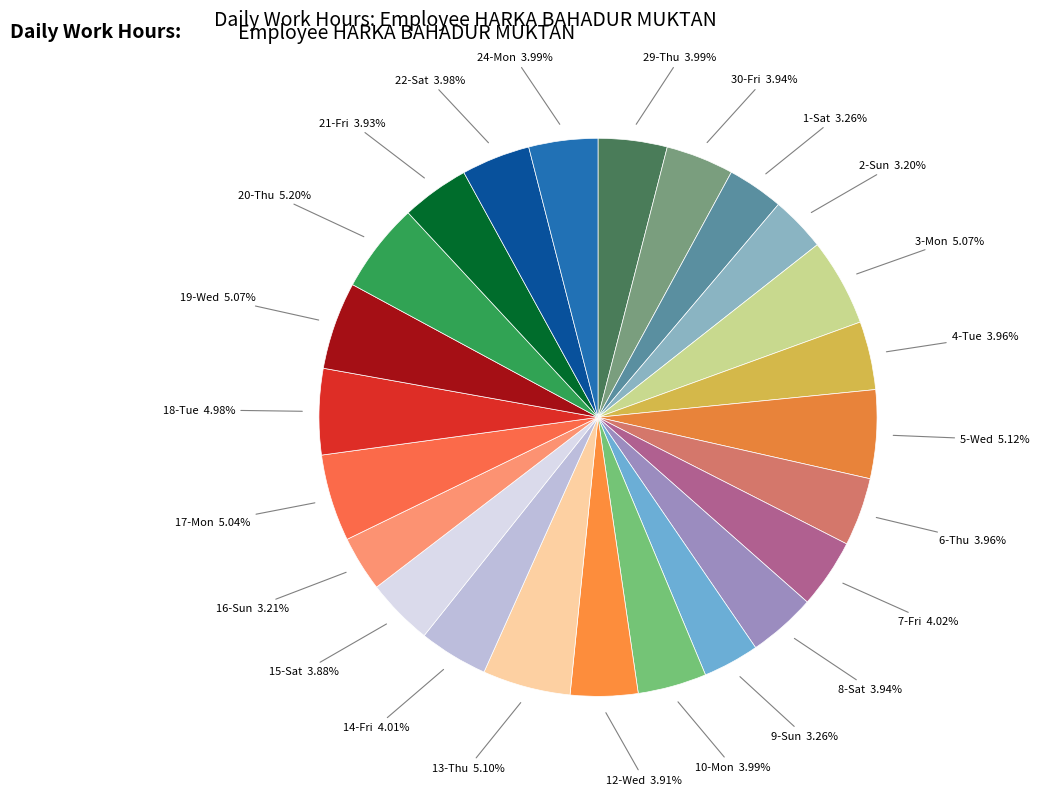

Is the sum of 20-Thu and 8-Sat greater than half?

No